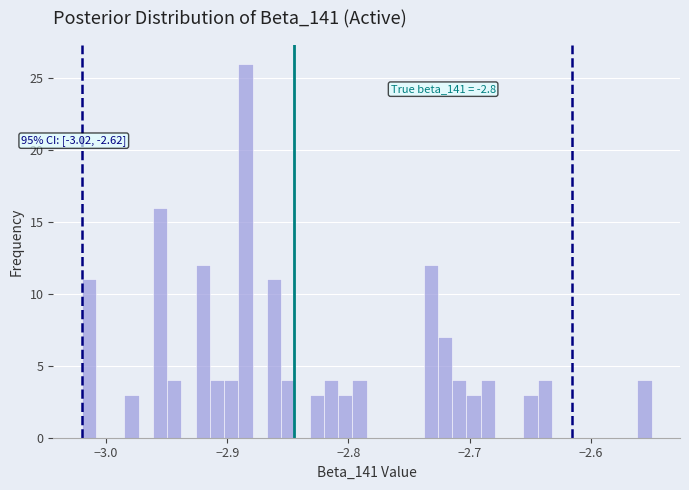

Read against the x-axis, roughly where is the centre of the tallest bar?

-2.88